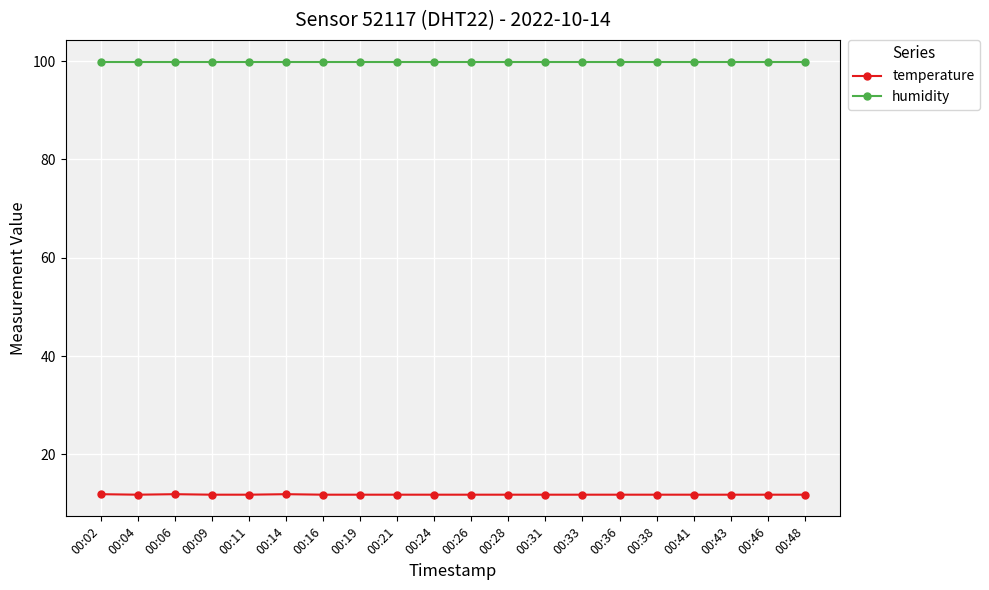

Does the chart display data point markers on the line(s)?

Yes